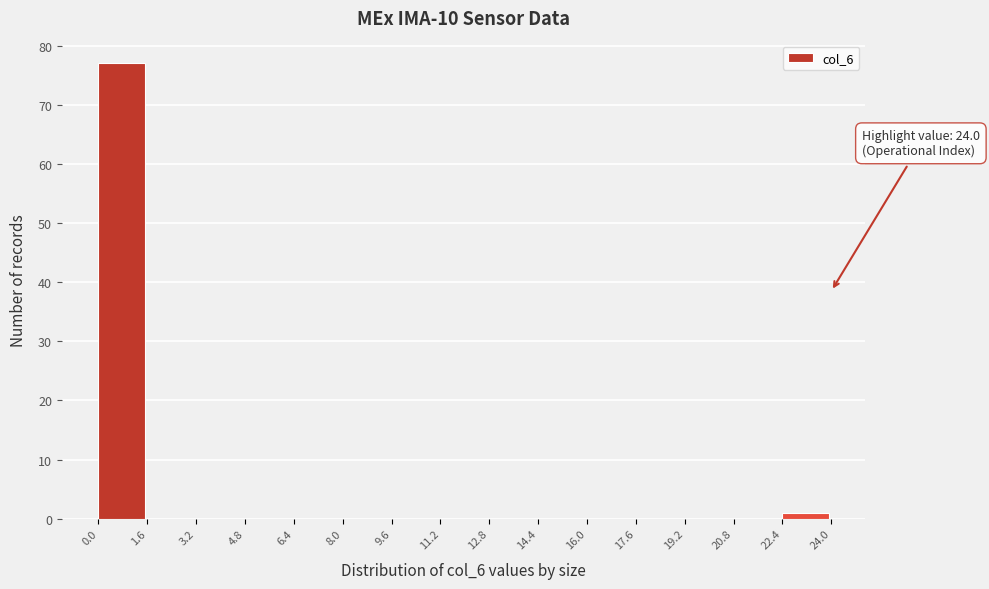

Which range on the x-axis has the tallest bar?

0.0 to 1.6